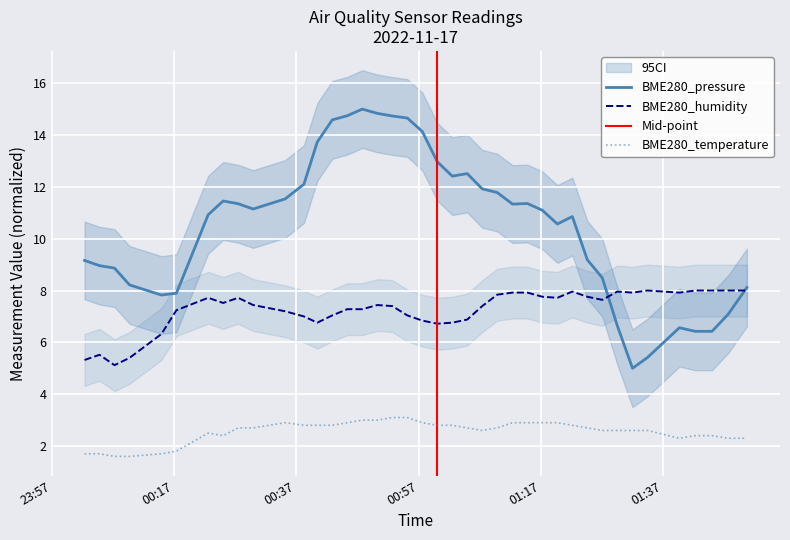

List the labels in order of BME280_pressure value, largest first.

2022/11/17 00:47:47, 2022/11/17 00:50:14, 2022/11/17 00:45:19, 2022/11/17 00:52:41, 2022/11/17 00:55:08, 2022/11/17 00:42:52, 2022/11/17 00:57:35, 2022/11/17 00:40:25, 2022/11/17 01:00:02, 2022/11/17 01:04:56, 2022/11/17 01:02:29, 2022/11/17 00:38:14, 2022/11/17 01:07:23, 2022/11/17 01:09:50, 2022/11/17 00:35:09, 2022/11/17 00:25:02, 2022/11/17 01:14:46, 2022/11/17 00:27:29, 2022/11/17 01:12:20, 2022/11/17 00:29:56, 2022/11/17 01:17:13, 2022/11/17 00:22:35, 2022/11/17 01:22:07, 2022/11/17 01:19:40, 2022/11/17 01:24:34, 2022/11/17 00:02:22, 2022/11/17 00:04:49, 2022/11/17 00:07:16, 2022/11/17 01:27:01, 2022/11/17 00:09:43, 2022/11/17 01:50:39, 2022/11/17 00:17:23, 2022/11/17 00:14:56, 2022/11/17 01:47:36, 2022/11/17 01:29:28, 2022/11/17 01:39:37, 2022/11/17 01:42:12, 2022/11/17 01:44:57, 2022/11/17 01:34:24, 2022/11/17 01:31:57